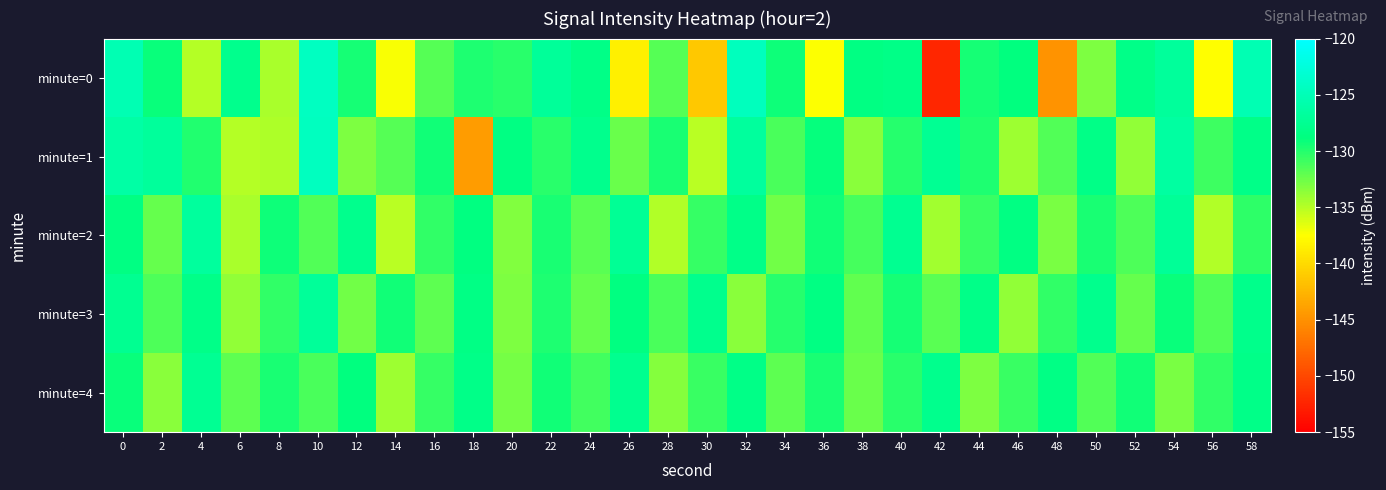

How many series are shown in this chart?

5